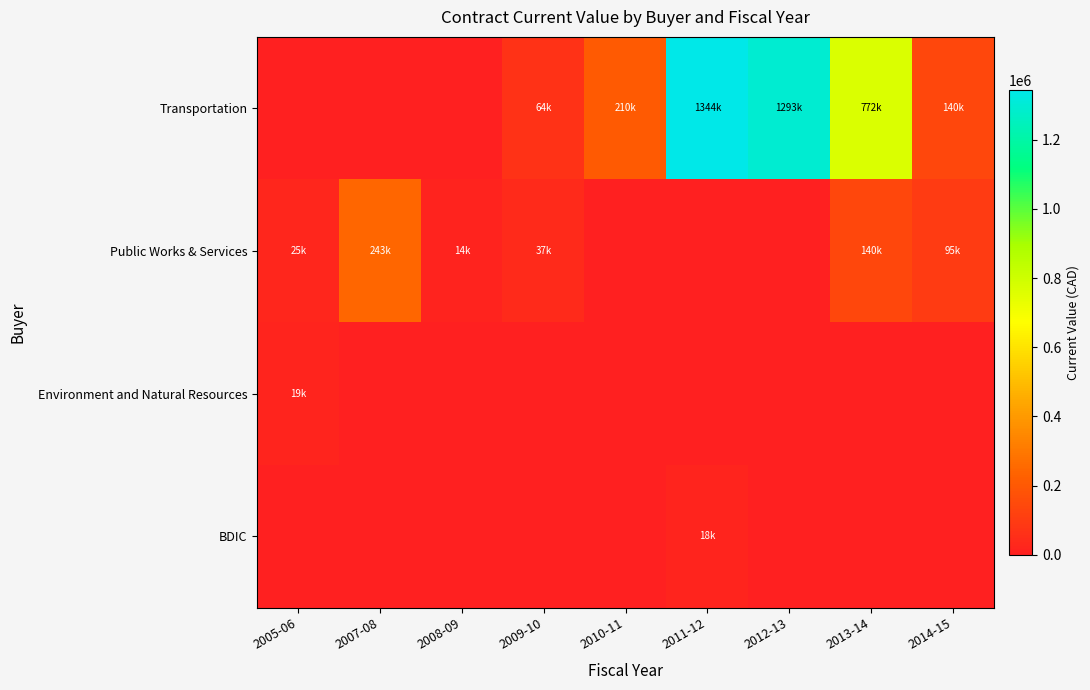

What is the total value across all series at 2013-14?

911465.8